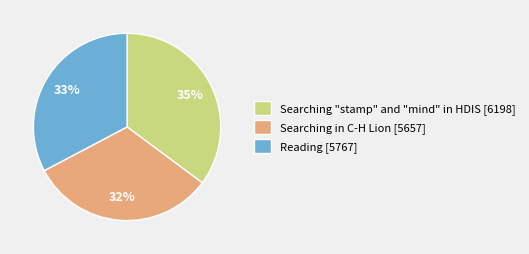

What is the ratio of the value at Searching "stamp" and "mind" in HDIS to the value at Searching in C-H Lion?

1.1